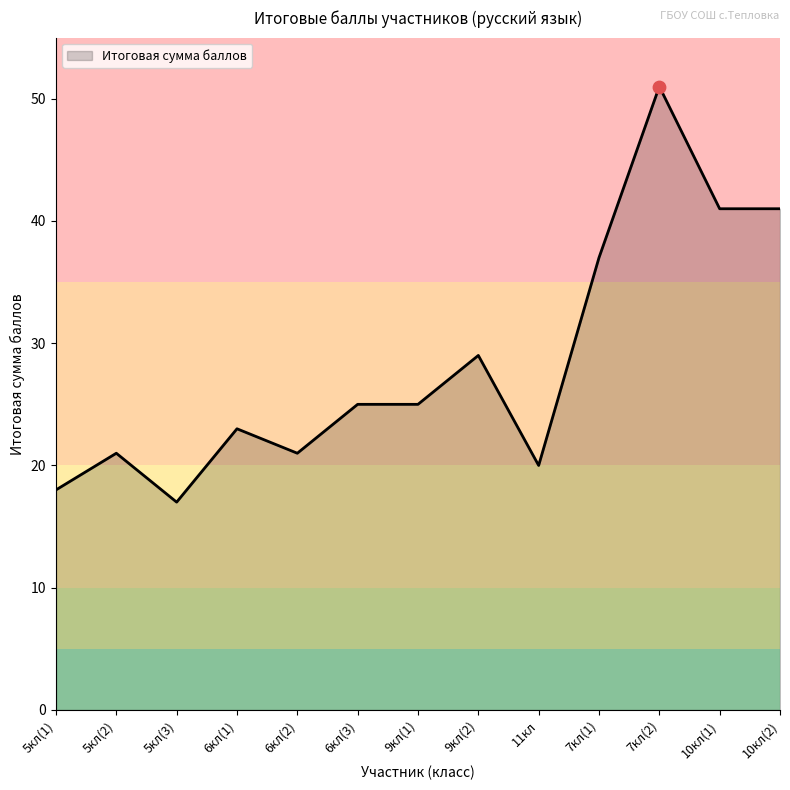

Approximately how many times larger is the value at 9кл(1) compared to 10кл(1)?

0.6